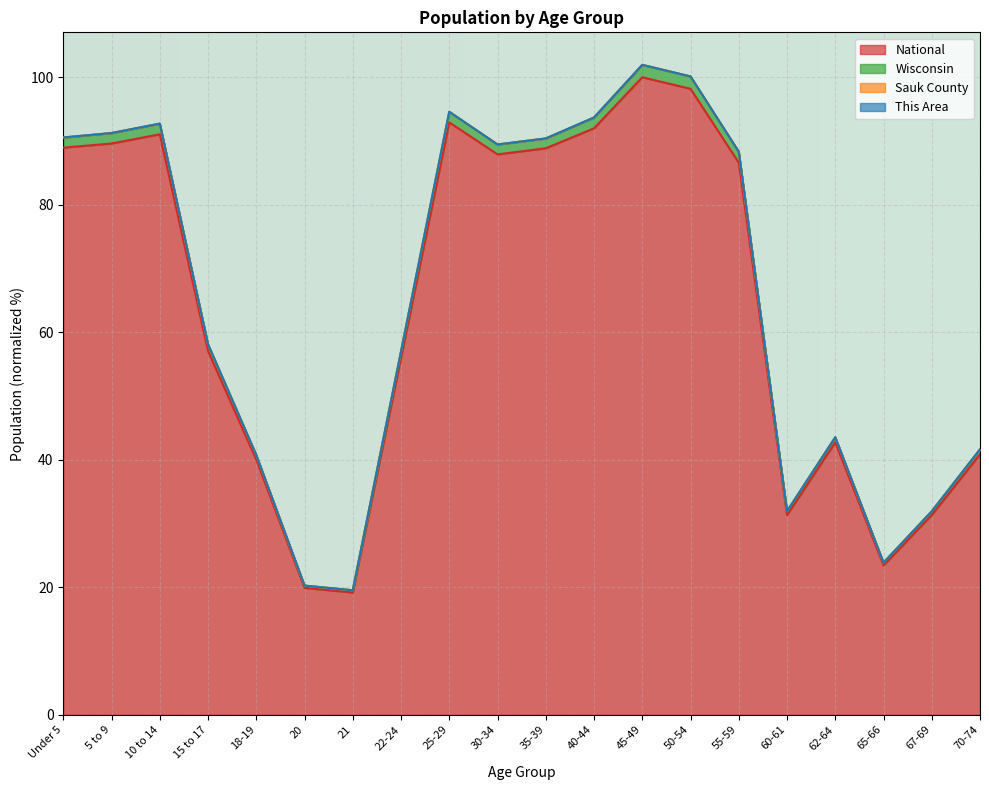

What is the difference between the second highest and second lowest values in the National series?

78.3